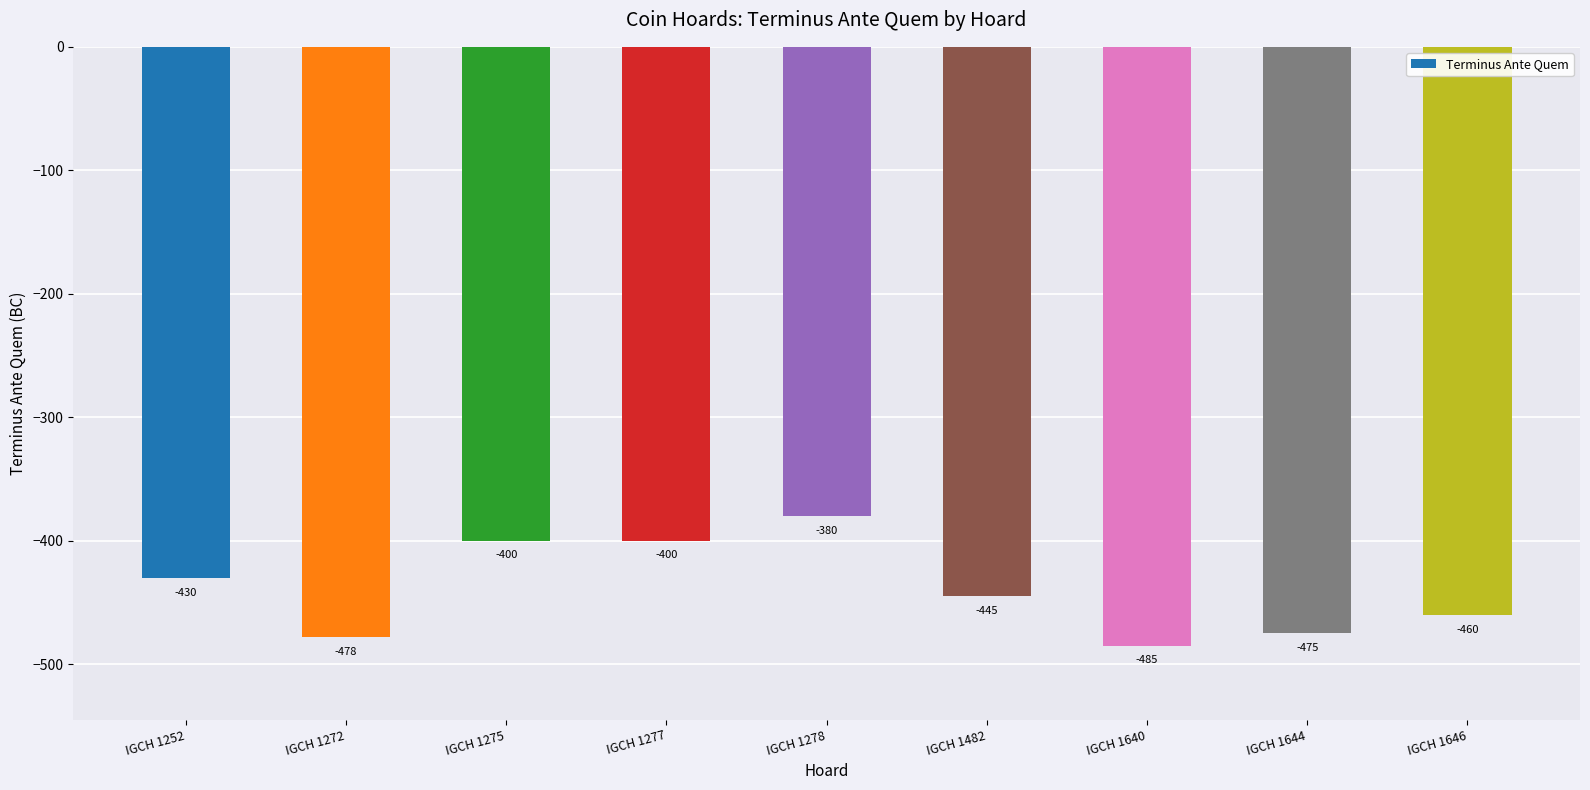

What is the change in value from IGCH 1277 to IGCH 1646?

-60